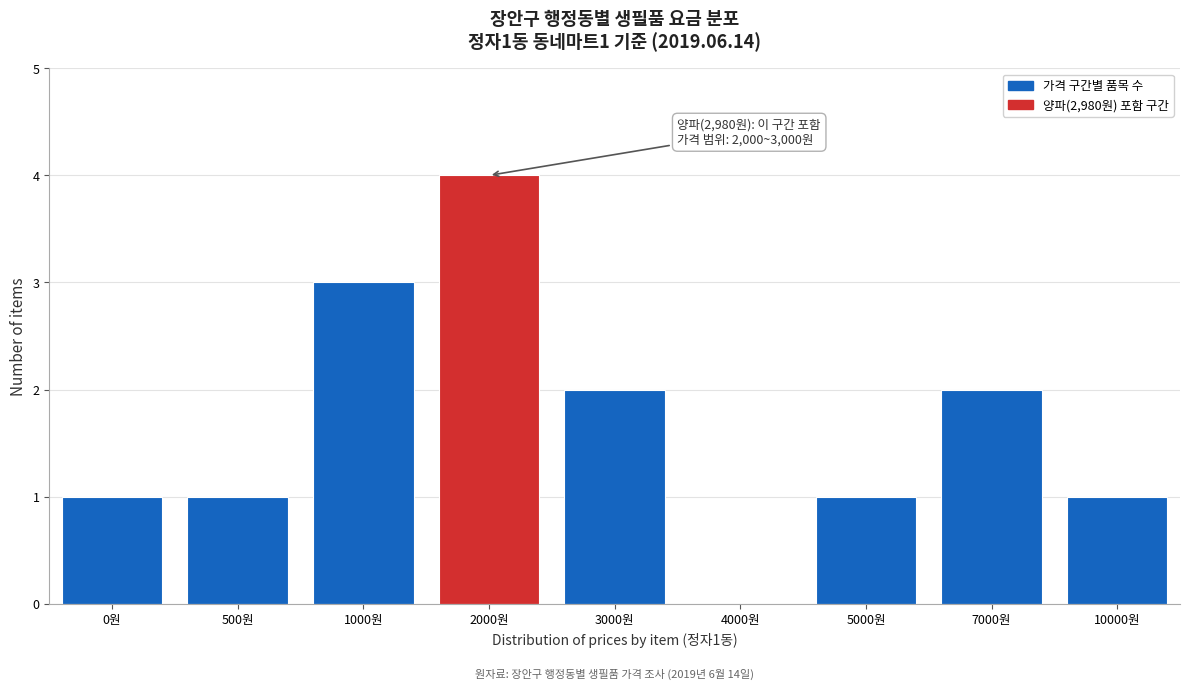

Reading left to right, what are all the values shown in this chart?

0원=1	500원=1	1000원=3	2000원=4	3000원=2	4000원=0	5000원=1	7000원=2	10000원=1